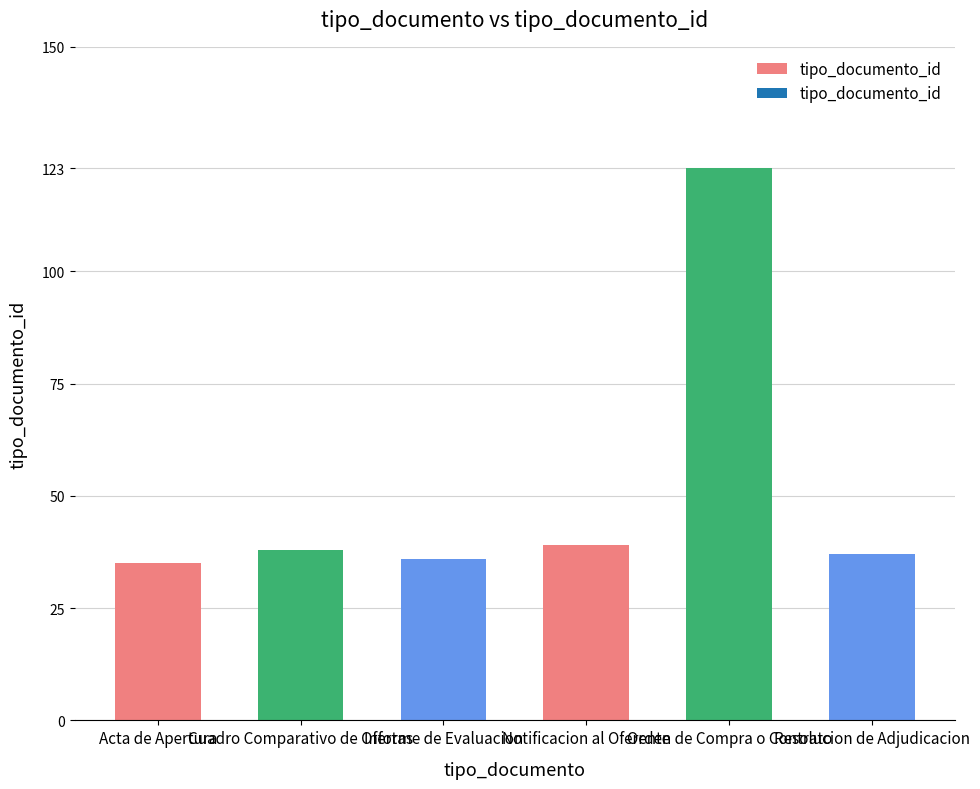

What is the sum of the values at Notificacion al Oferente and Informe de Evaluacion?

75